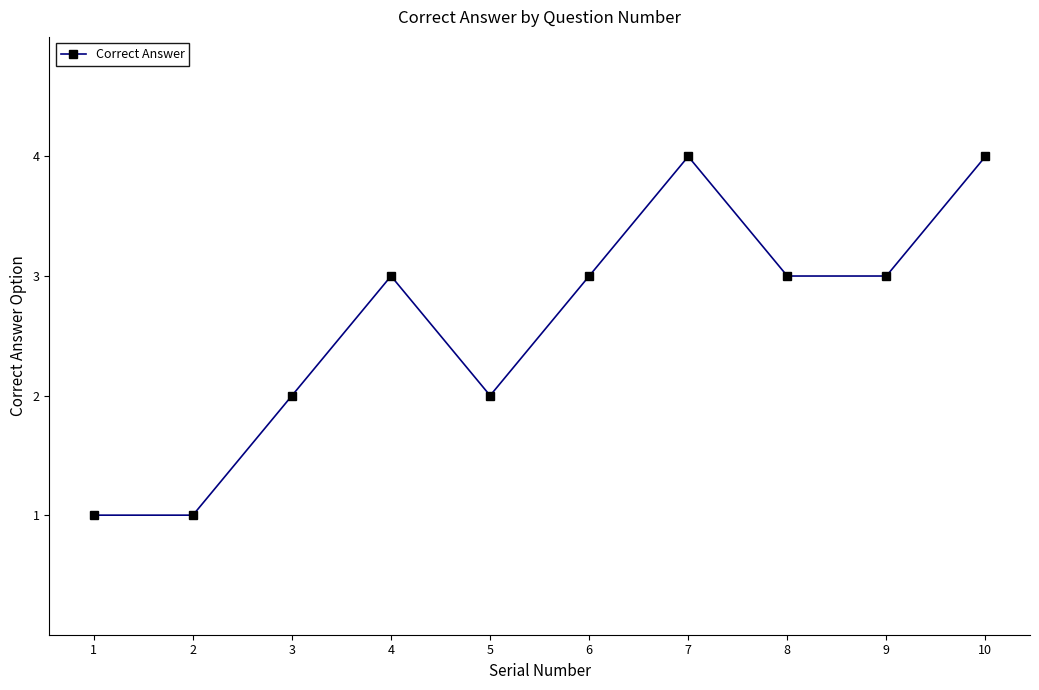

What is the greatest value displayed?

4